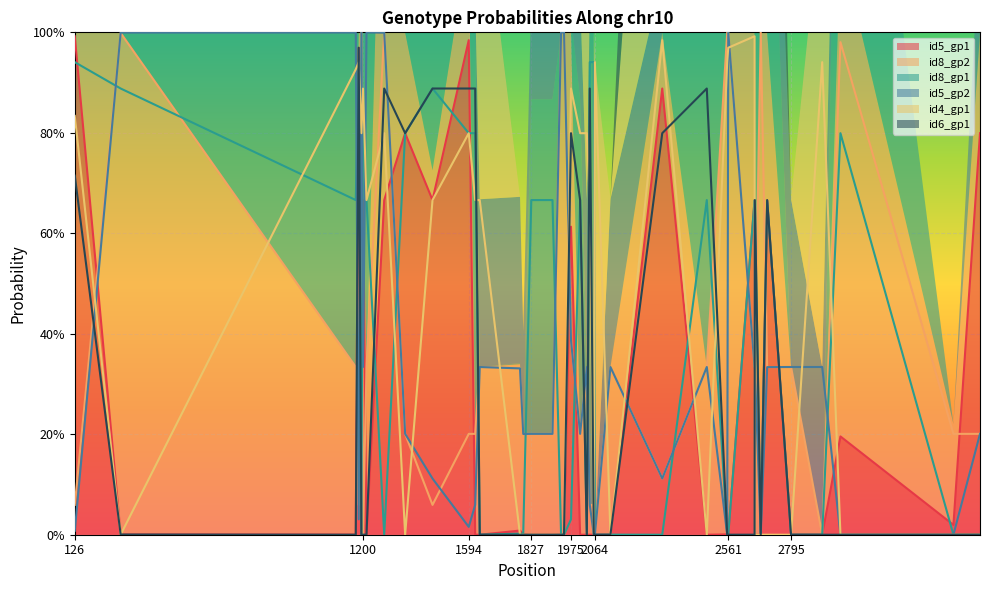

How many times do id8_gp1 and id5_gp2 cross each other?

16